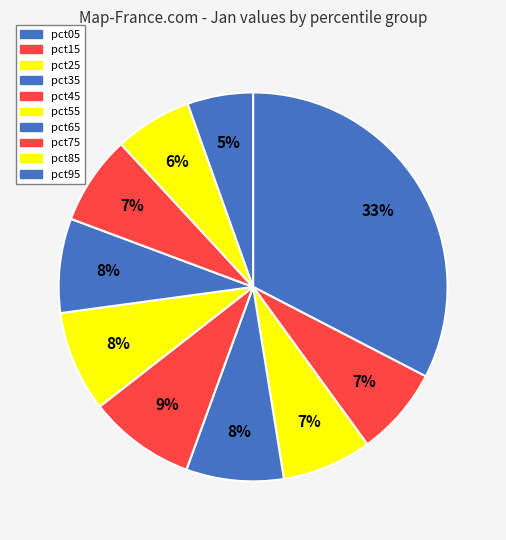

Which slice is the smallest?

pct95